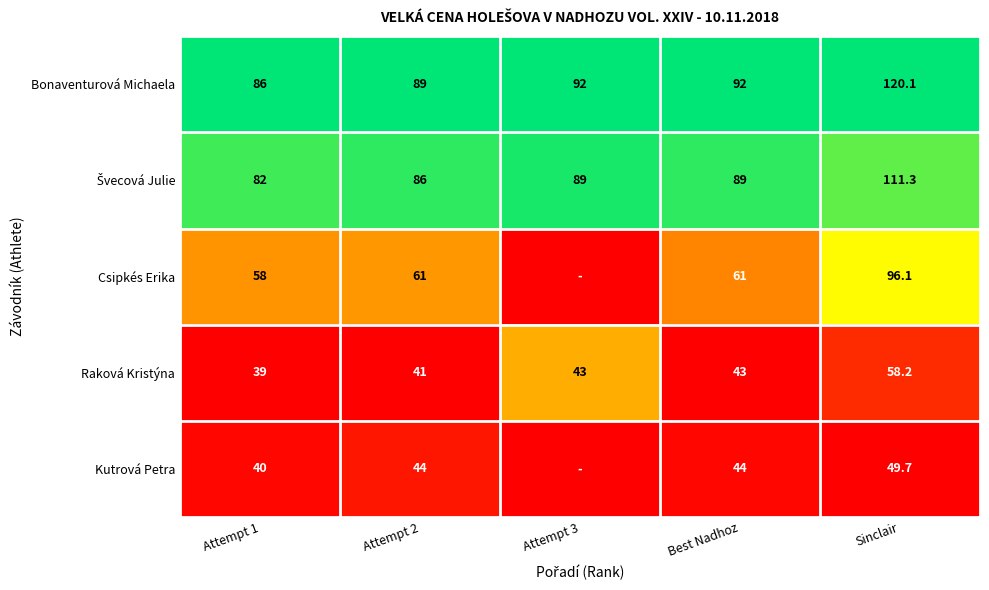

The value of Raková Kristýna at Sinclair is 58.2. True or false?

True